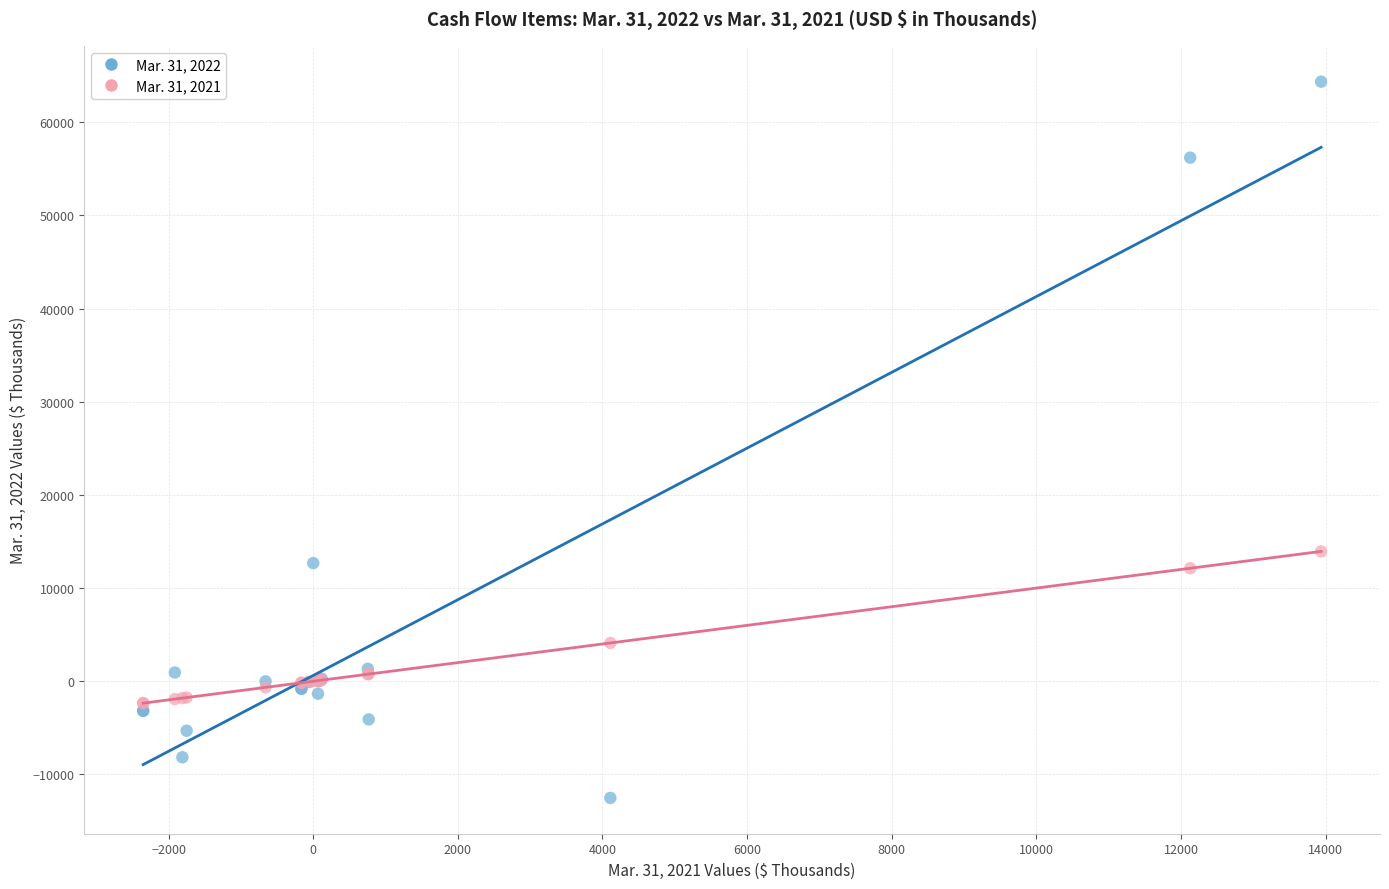

Which series contains the lowest Y value?

Mar. 31, 2022